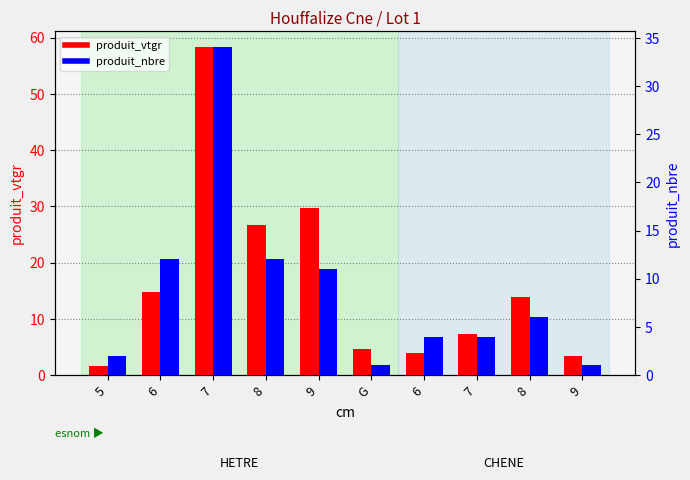

What is the value of the produit_vtgr bar at the 3rd from the left?

58.2